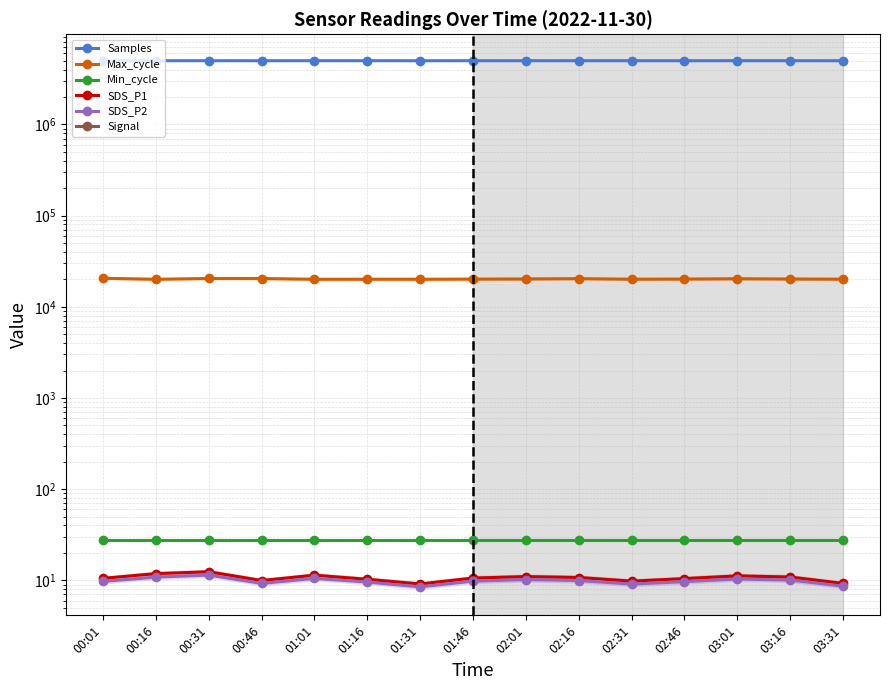

True or false: Min_cycle and Signal intersect in this chart.

False